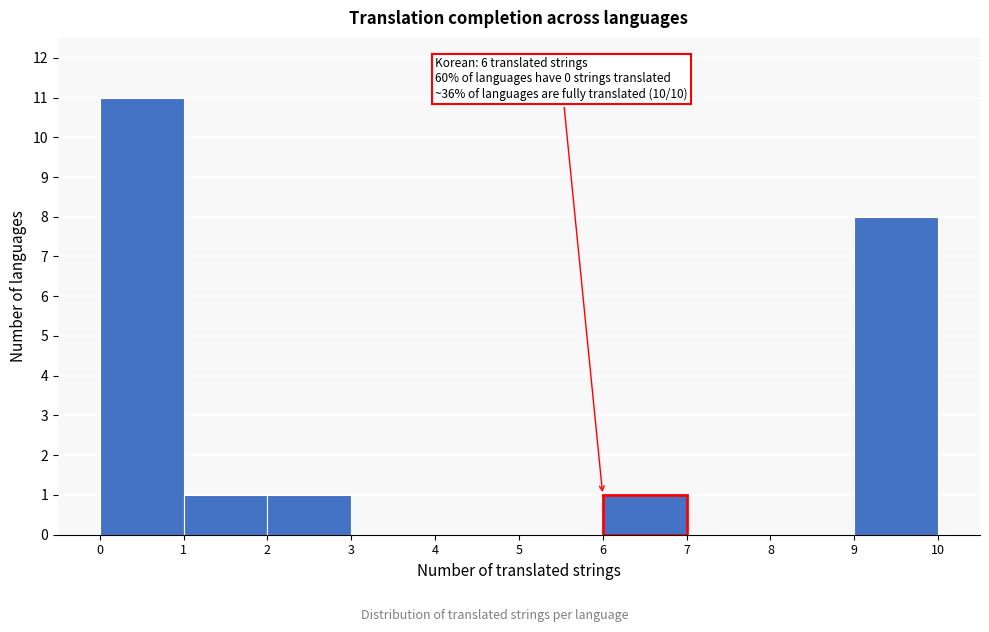

Over which range of the x-axis is the bar tallest?

0 to 1